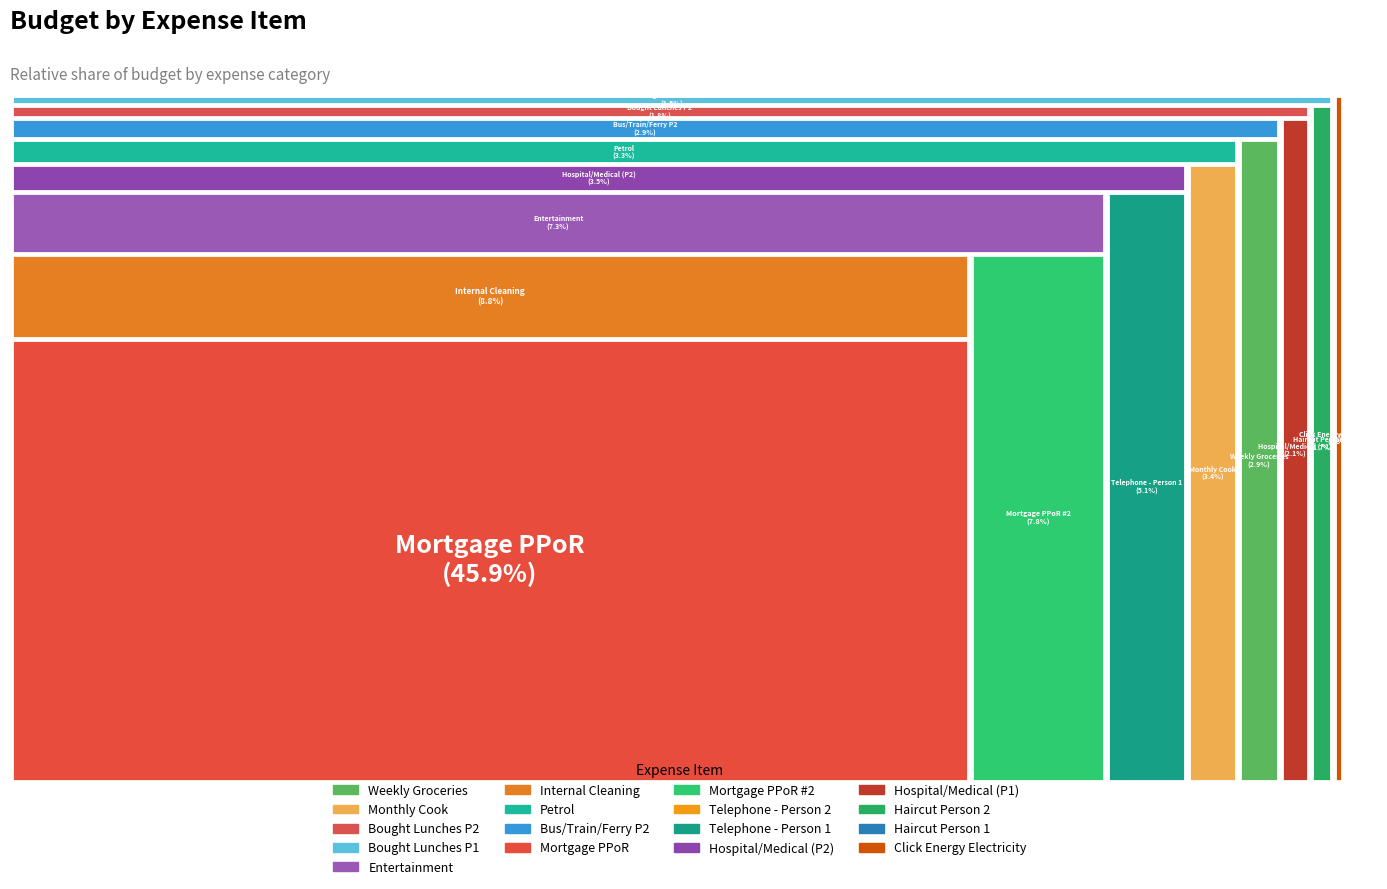

Do Weekly Groceries and Telephone - Person 1 together represent more than half of the pie?

No